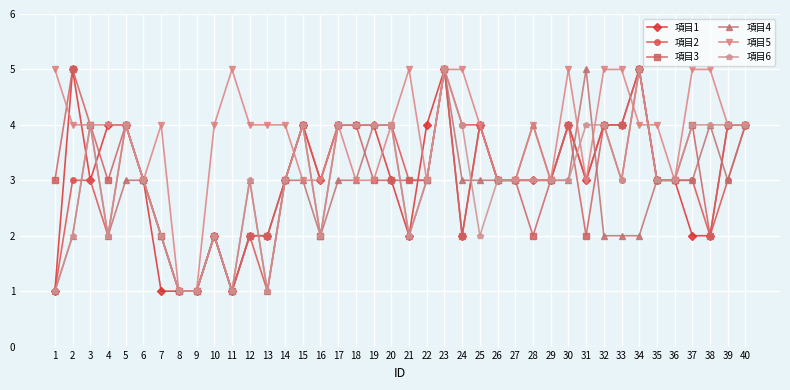

What value does the 項目1 series have at 16?

3